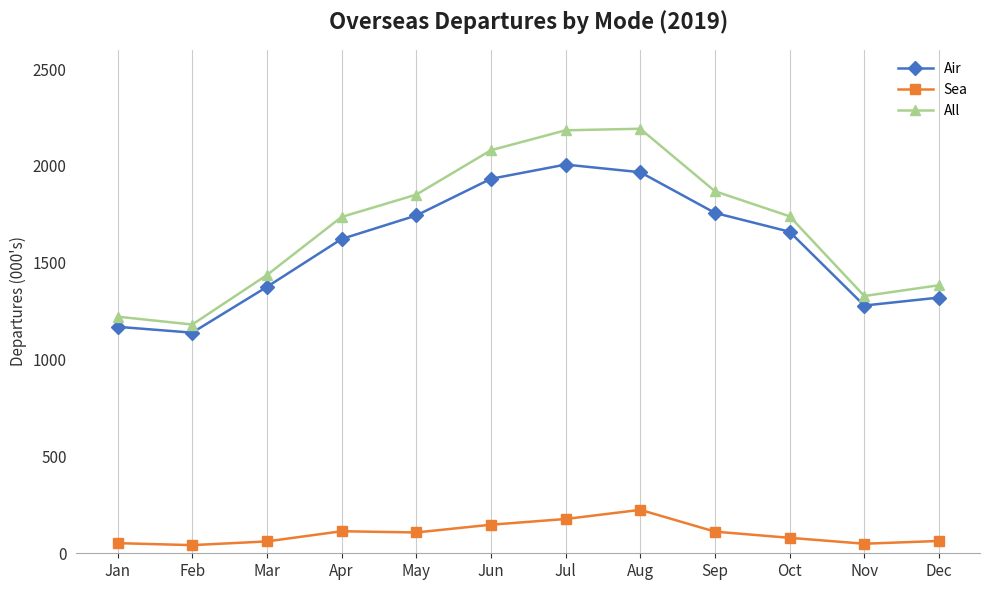

How many lines are shown in the chart?

3